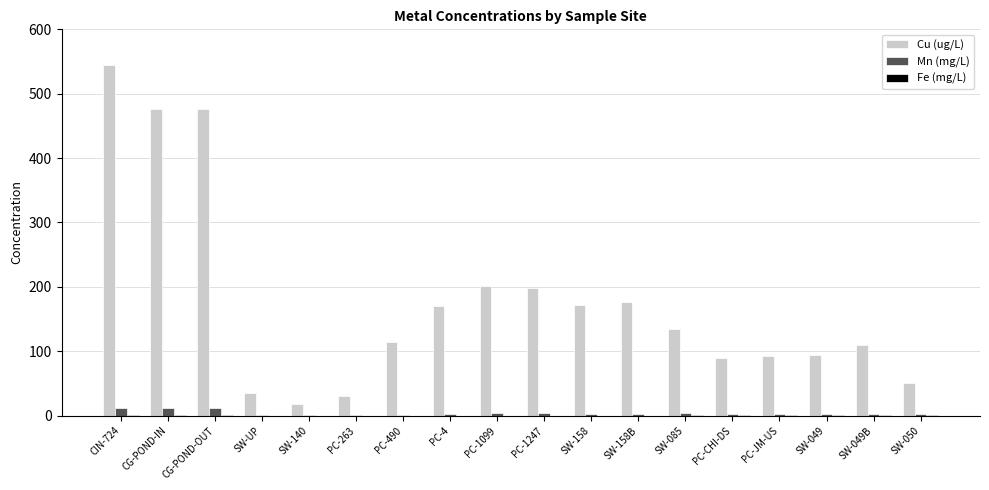

The Cu (ug/L) series shows 50.7 at SW-050. True or false?

True